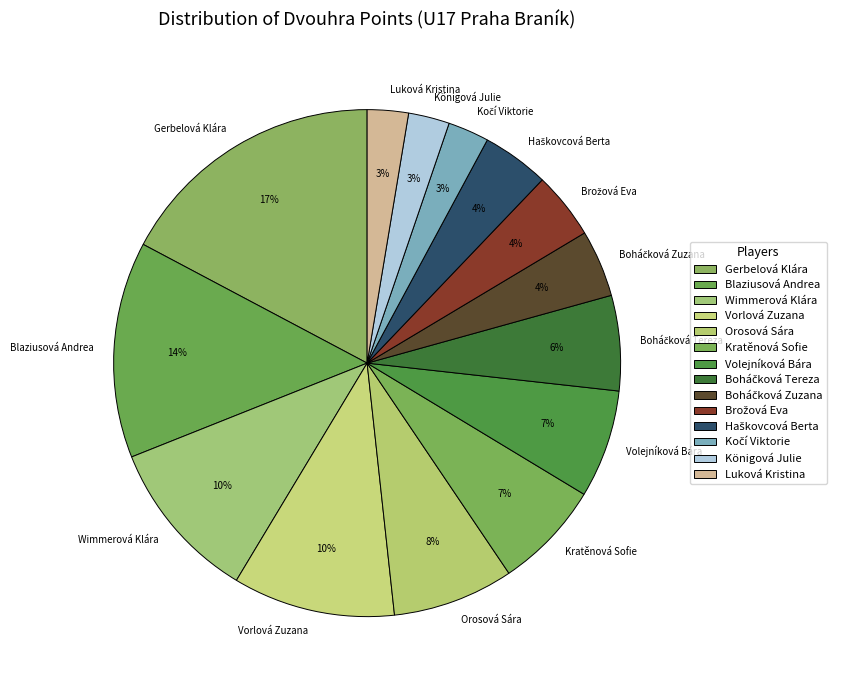

How many slices are in this pie chart?

14